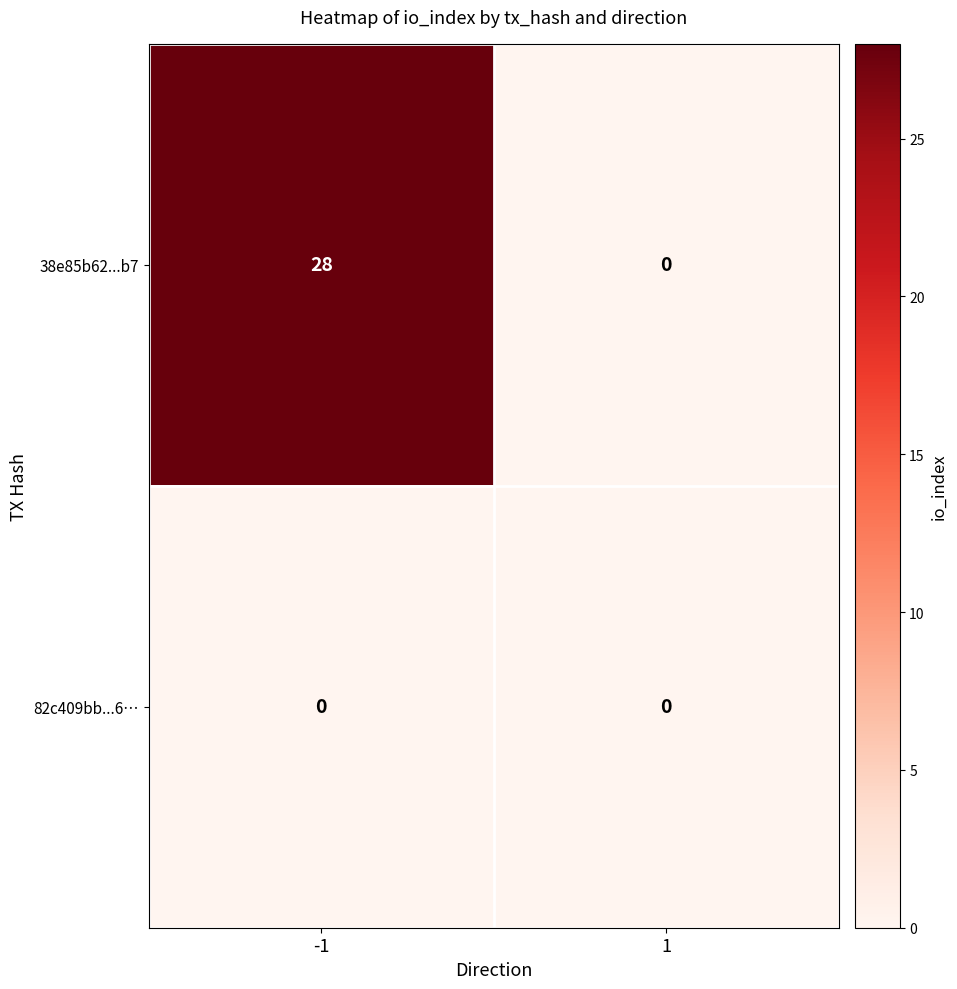

What is the greatest value displayed?

28